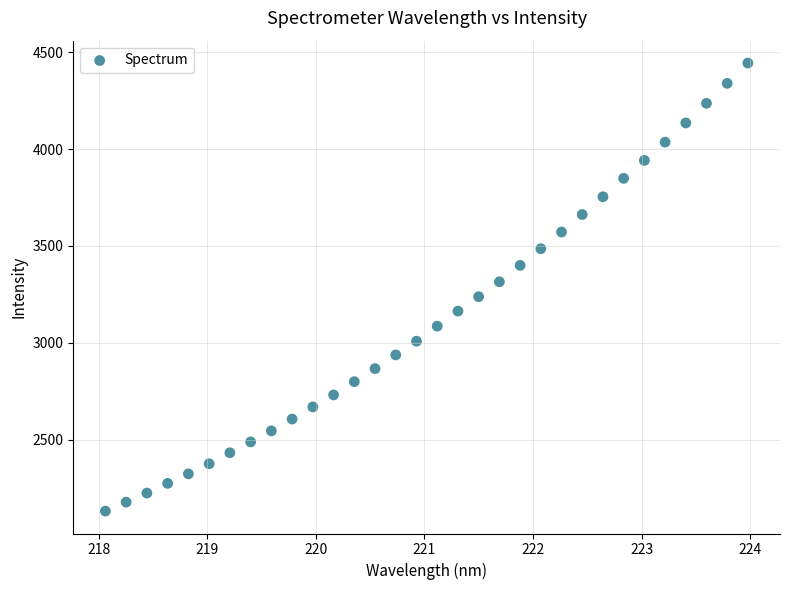

What is the range of X values (max minus min)?

5.9